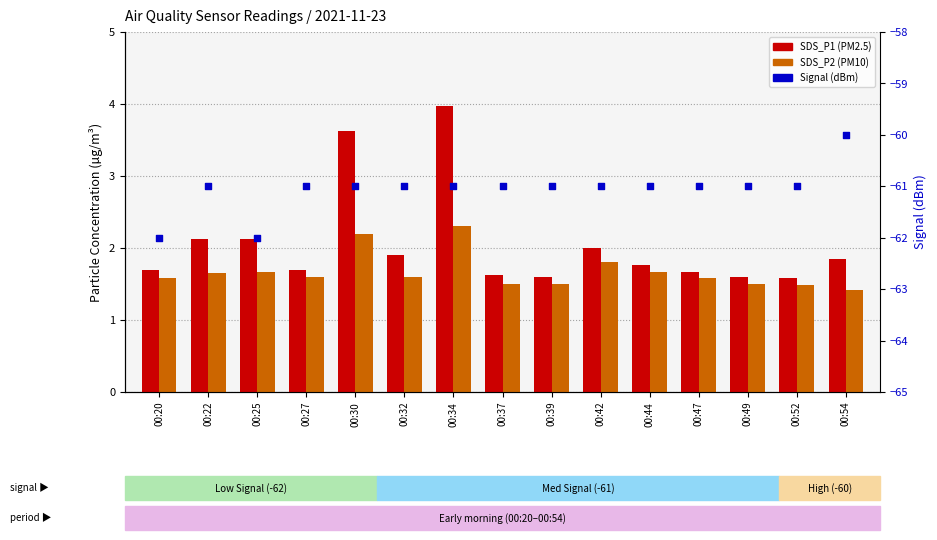

Is the value of SDS_P1 at 00:25 greater than the value of Signal (dBm) at 00:42?

Yes